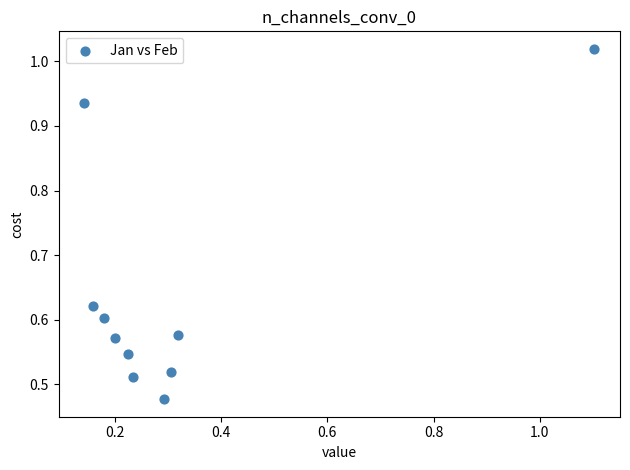

What is the average X value?

0.3